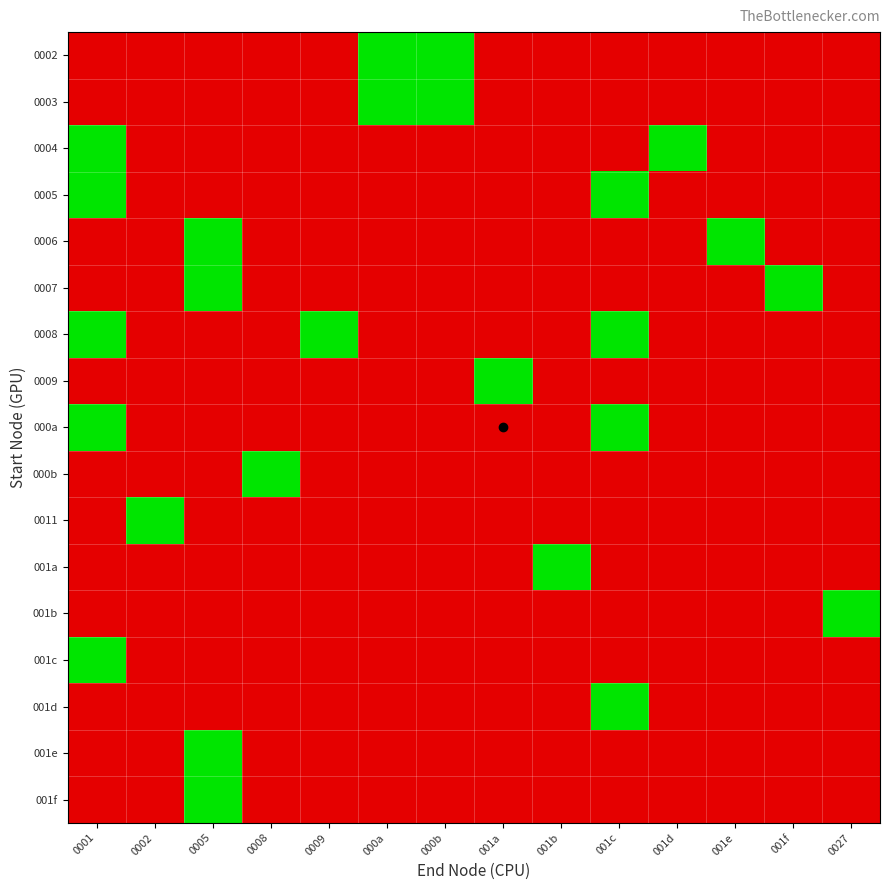

Reading right to left, list all the values displayed in this chart.

0002: 0027=-1	001f=-1	001e=-1	001d=-1	001c=-1	001b=-1	001a=-1	000b=0	000a=0	0009=-1	0008=-1	0005=-1	0002=-1	0001=-1
0003: 0027=-1	001f=-1	001e=-1	001d=-1	001c=-1	001b=-1	001a=-1	000b=0	000a=0	0009=-1	0008=-1	0005=-1	0002=-1	0001=-1
0004: 0027=-1	001f=-1	001e=-1	001d=0	001c=-1	001b=-1	001a=-1	000b=-1	000a=-1	0009=-1	0008=-1	0005=-1	0002=-1	0001=0
0005: 0027=-1	001f=-1	001e=-1	001d=-1	001c=0	001b=-1	001a=-1	000b=-1	000a=-1	0009=-1	0008=-1	0005=-1	0002=-1	0001=0
0006: 0027=-1	001f=-1	001e=0	001d=-1	001c=-1	001b=-1	001a=-1	000b=-1	000a=-1	0009=-1	0008=-1	0005=0	0002=-1	0001=-1
0007: 0027=-1	001f=0	001e=-1	001d=-1	001c=-1	001b=-1	001a=-1	000b=-1	000a=-1	0009=-1	0008=-1	0005=0	0002=-1	0001=-1
0008: 0027=-1	001f=-1	001e=-1	001d=-1	001c=0	001b=-1	001a=-1	000b=-1	000a=-1	0009=0	0008=-1	0005=-1	0002=-1	0001=0
0009: 0027=-1	001f=-1	001e=-1	001d=-1	001c=-1	001b=-1	001a=0	000b=-1	000a=-1	0009=-1	0008=-1	0005=-1	0002=-1	0001=-1
000a: 0027=-1	001f=-1	001e=-1	001d=-1	001c=0	001b=-1	001a=-1	000b=-1	000a=-1	0009=-1	0008=-1	0005=-1	0002=-1	0001=0
000b: 0027=-1	001f=-1	001e=-1	001d=-1	001c=-1	001b=-1	001a=-1	000b=-1	000a=-1	0009=-1	0008=0	0005=-1	0002=-1	0001=-1
0011: 0027=-1	001f=-1	001e=-1	001d=-1	001c=-1	001b=-1	001a=-1	000b=-1	000a=-1	0009=-1	0008=-1	0005=-1	0002=0	0001=-1
001a: 0027=-1	001f=-1	001e=-1	001d=-1	001c=-1	001b=0	001a=-1	000b=-1	000a=-1	0009=-1	0008=-1	0005=-1	0002=-1	0001=-1
001b: 0027=0	001f=-1	001e=-1	001d=-1	001c=-1	001b=-1	001a=-1	000b=-1	000a=-1	0009=-1	0008=-1	0005=-1	0002=-1	0001=-1
001c: 0027=-1	001f=-1	001e=-1	001d=-1	001c=-1	001b=-1	001a=-1	000b=-1	000a=-1	0009=-1	0008=-1	0005=-1	0002=-1	0001=0
001d: 0027=-1	001f=-1	001e=-1	001d=-1	001c=0	001b=-1	001a=-1	000b=-1	000a=-1	0009=-1	0008=-1	0005=-1	0002=-1	0001=-1
001e: 0027=-1	001f=-1	001e=-1	001d=-1	001c=-1	001b=-1	001a=-1	000b=-1	000a=-1	0009=-1	0008=-1	0005=0	0002=-1	0001=-1
001f: 0027=-1	001f=-1	001e=-1	001d=-1	001c=-1	001b=-1	001a=-1	000b=-1	000a=-1	0009=-1	0008=-1	0005=0	0002=-1	0001=-1